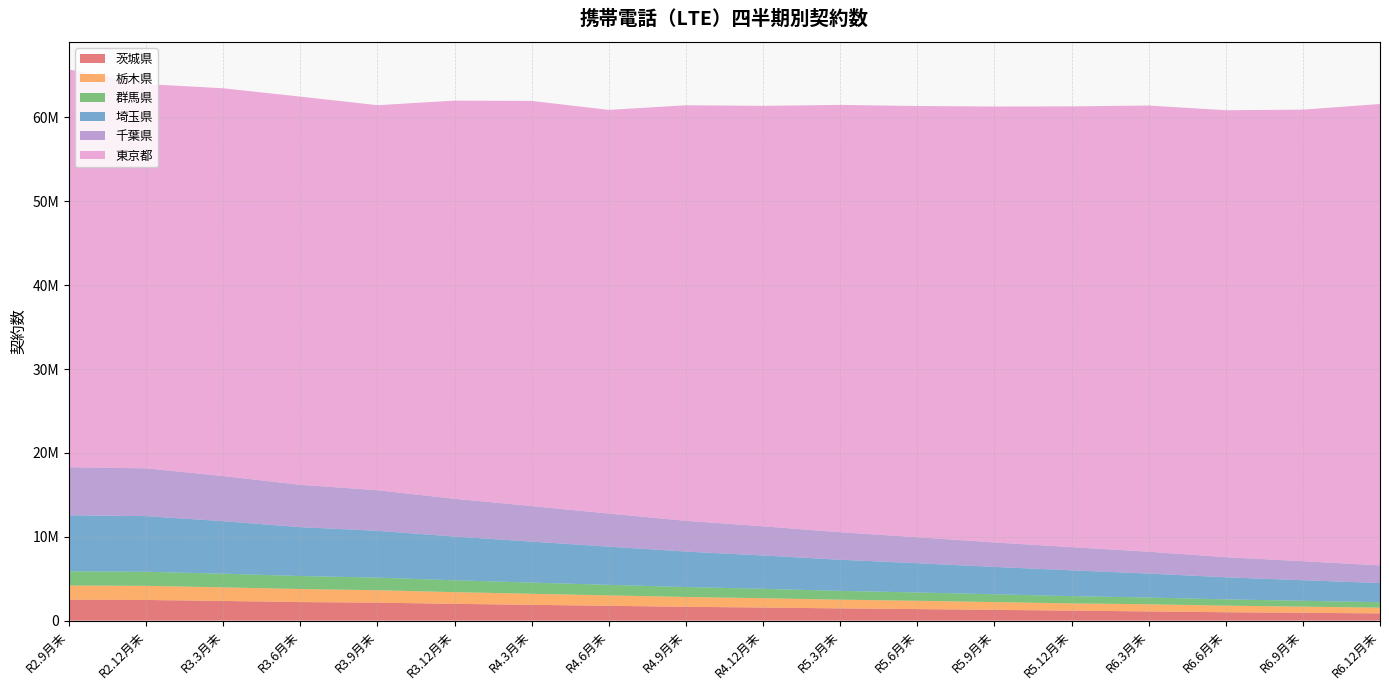

Reading right to left, list all the values displayed in this chart.

茨城県: R6.12月末=859088	R6.9月末=930225	R6.6月末=998184	R6.3月末=1093906	R5.12月末=1190263	R5.9月末=1283588	R5.6月末=1374053	R5.3月末=1455627	R4.12月末=1559013	R4.9月末=1646307	R4.6月末=1763768	R4.3月末=1878864	R3.12月末=1998769	R3.9月末=2139437	R3.6月末=2210309	R3.3月末=2342031	R2.12月末=2460112	R2.9月末=2486493
栃木県: R6.12月末=683692	R6.9月末=734577	R6.6月末=786807	R6.3月末=852605	R5.12月末=861998	R5.9月末=925352	R5.6月末=987995	R5.3月末=1042405	R4.12月末=1111043	R4.9月末=1173244	R4.6月末=1242549	R4.3月末=1318258	R3.12月末=1393882	R3.9月末=1483135	R3.6月末=1555319	R3.3月末=1619240	R2.12月末=1685987	R2.9月末=1696351
群馬県: R6.12月末=651573	R6.9月末=700098	R6.6月末=748848	R6.3月末=805070	R5.12月末=867859	R5.9月末=929797	R5.6月末=992703	R5.3月末=1048087	R4.12月末=1119495	R4.9月末=1181795	R4.6月末=1256512	R4.3月末=1335592	R3.12月末=1415313	R3.9月末=1503043	R3.6月末=1550312	R3.3月末=1634074	R2.12月末=1680785	R2.9月末=1689025
埼玉県: R6.12月末=2282271	R6.9月末=2449523	R6.6月末=2629696	R6.3月末=2861464	R5.12月末=3075080	R5.9月末=3263555	R5.6月末=3490388	R5.3月末=3710658	R4.12月末=3975895	R4.9月末=4229582	R4.6月末=4555757	R4.3月末=4888079	R3.12月末=5215277	R3.9月末=5582037	R3.6月末=5827031	R3.3月末=6258168	R2.12月末=6631679	R2.9月末=6688443
千葉県: R6.12月末=2110049	R6.9月末=2265612	R6.6月末=2400365	R6.3月末=2601047	R5.12月末=2765017	R5.9月末=2918924	R5.6月末=3098921	R5.3月末=3278514	R4.12月末=3483990	R4.9月末=3671420	R4.6月末=3944580	R4.3月末=4236948	R3.12月末=4504885	R3.9月末=4837566	R3.6月末=5049900	R3.3月末=5383453	R2.12月末=5702824	R2.9月末=5732882
東京都: R6.12月末=55018210	R6.9月末=53852086	R6.6月末=53299448	R6.3月末=53207659	R5.12月末=52561646	R5.9月末=51981568	R5.6月末=51419808	R5.3月末=50960313	R4.12月末=50134134	R4.9月末=49551157	R4.6月末=48137791	R4.3月末=48311989	R3.12月末=47479410	R3.9月末=45916813	R3.6月末=46288975	R3.3月末=46240427	R2.12月末=45821685	R2.9月末=47422647